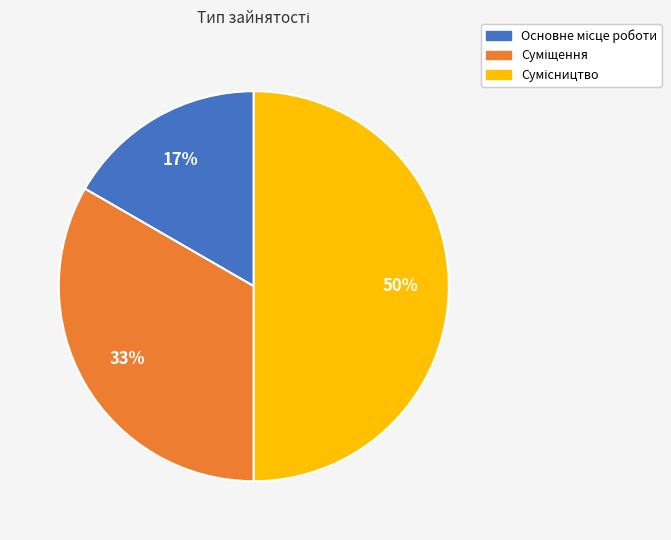

To the nearest percent, what is the average slice percentage?

33%